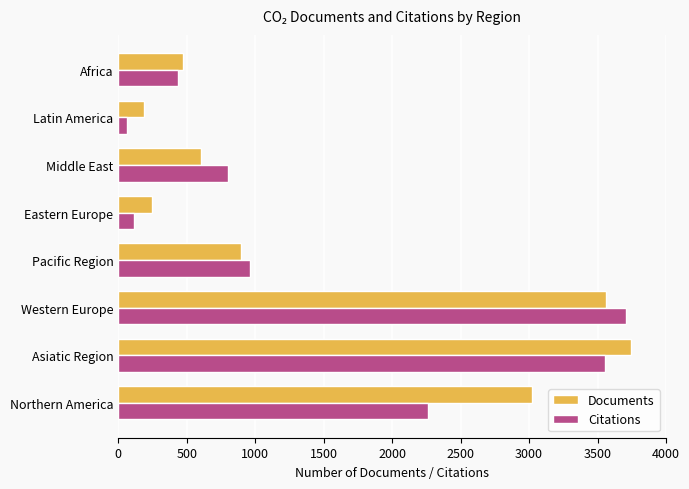

Rank the series at Asiatic Region from lowest to highest value.

Citations, Documents